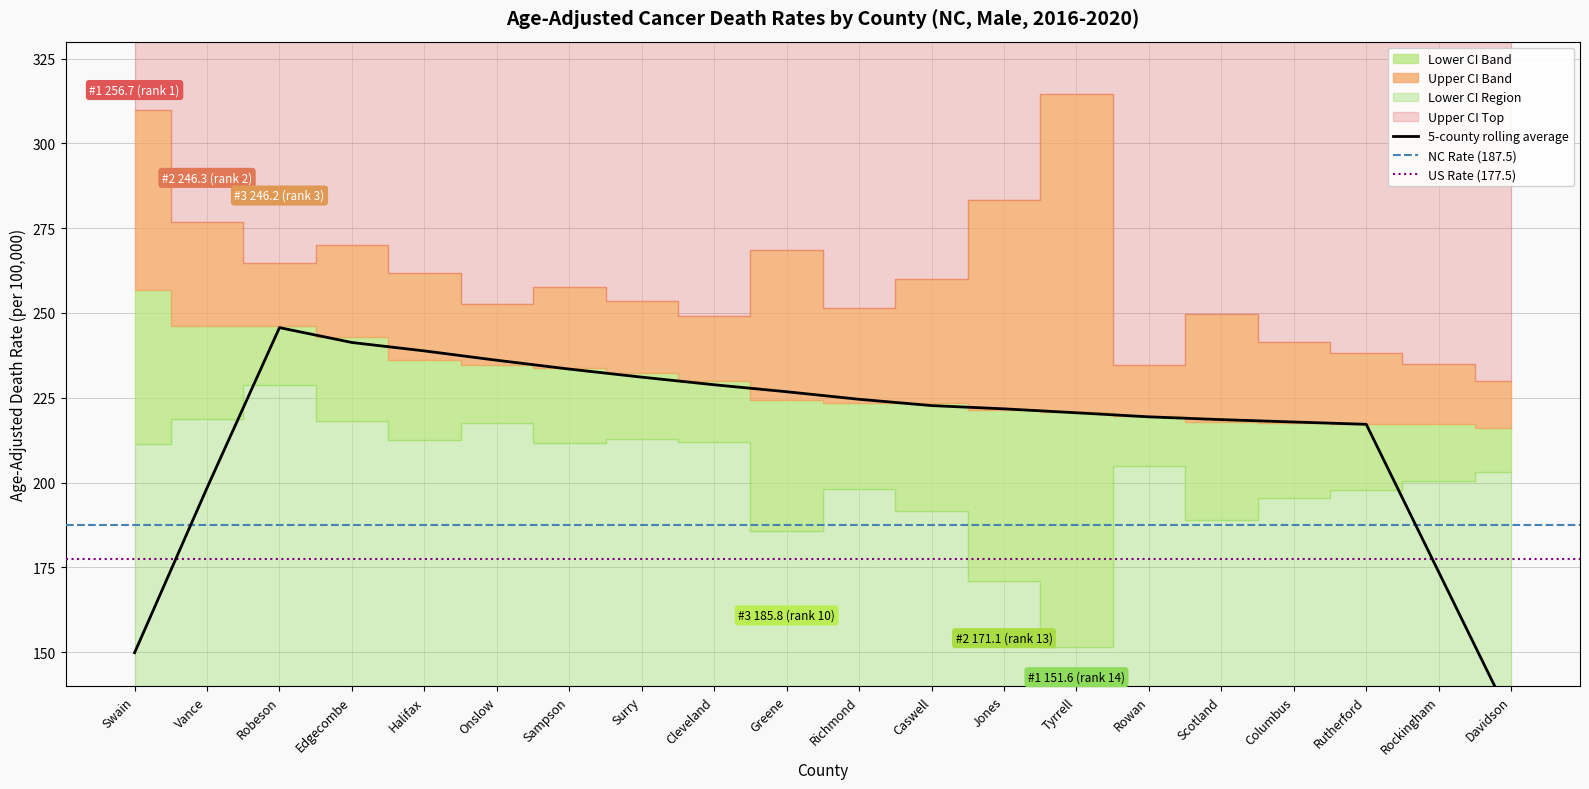

Is it true that Lower CI equals 191.7 at Caswell?

True